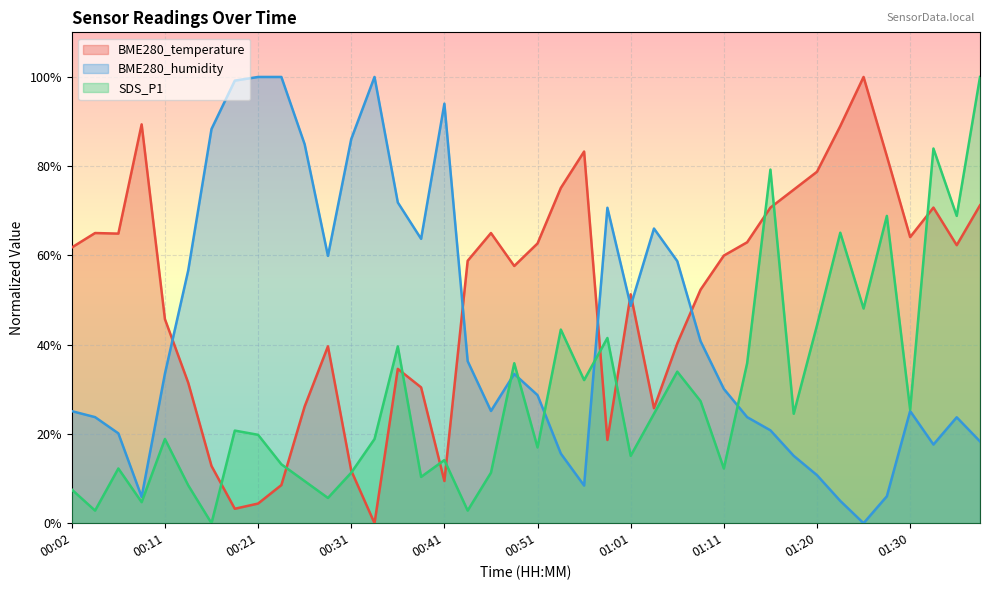

Which has a higher value, 01:28 or 00:53?

01:28